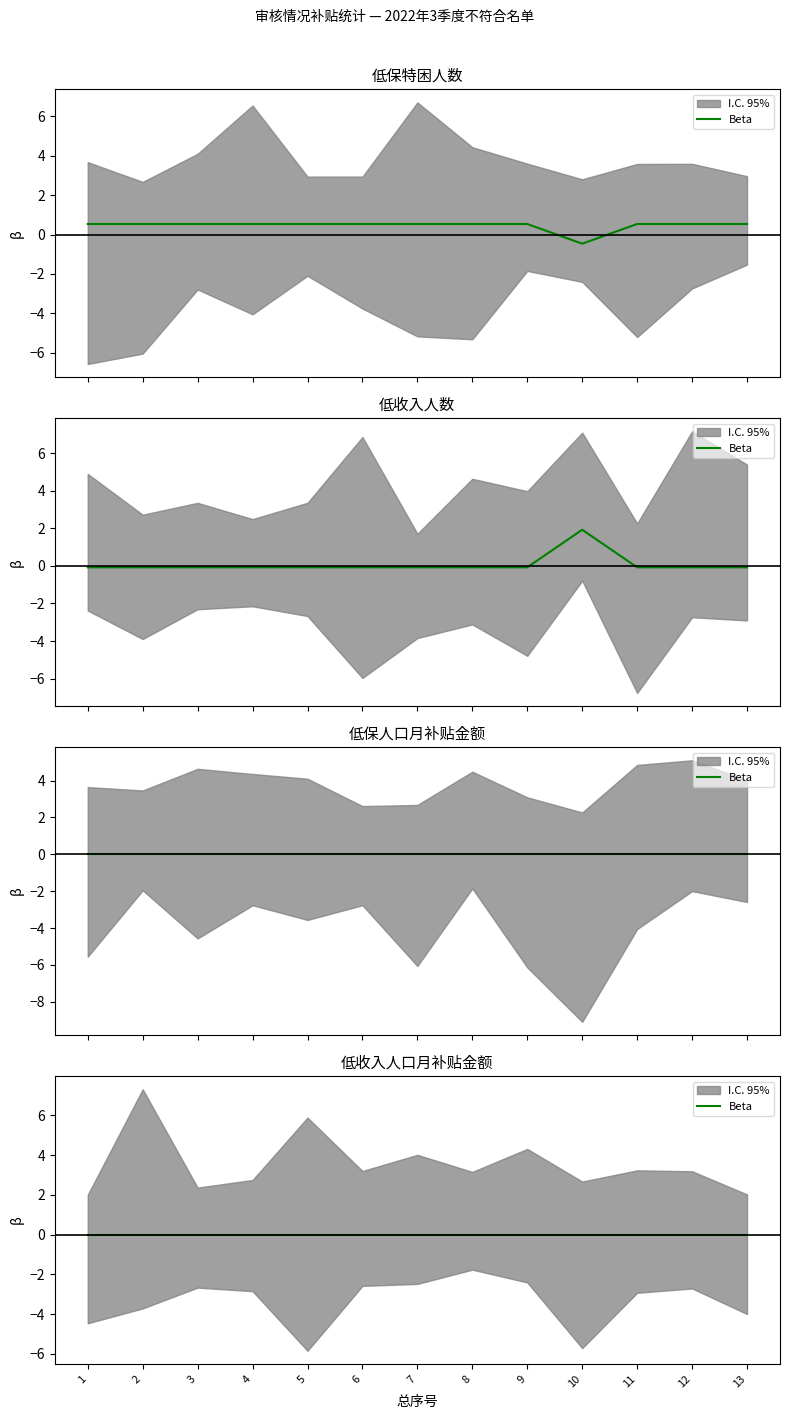

How many times do 低收入人数 and 低保特困人数 cross each other?

2